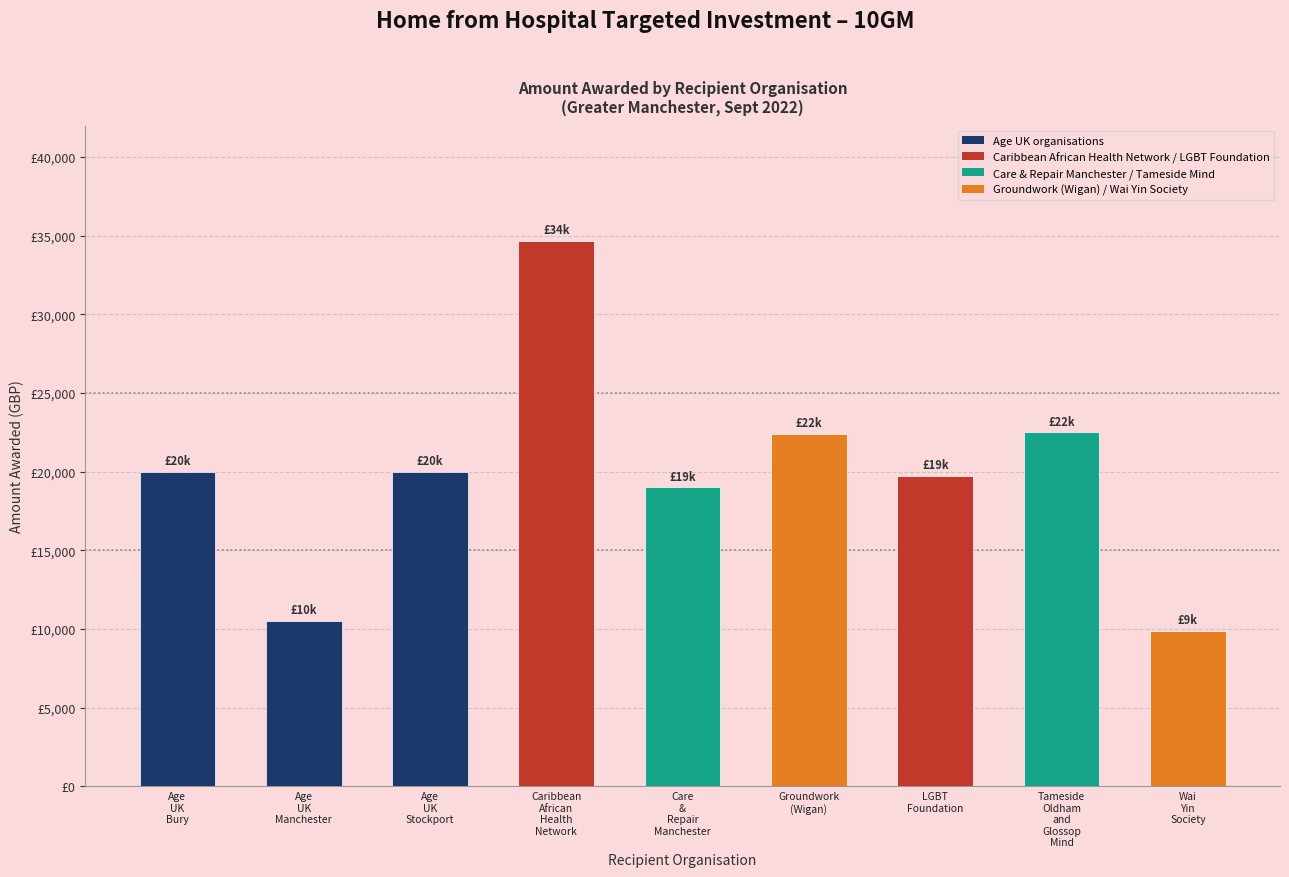

Where does the data first go above 20000?

Caribbean African Health Network